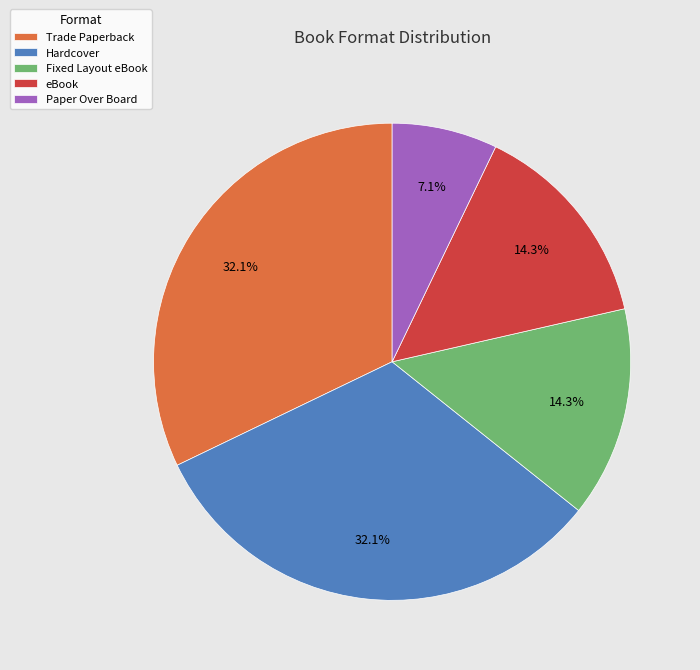

Between eBook and Trade Paperback, which is larger?

Trade Paperback